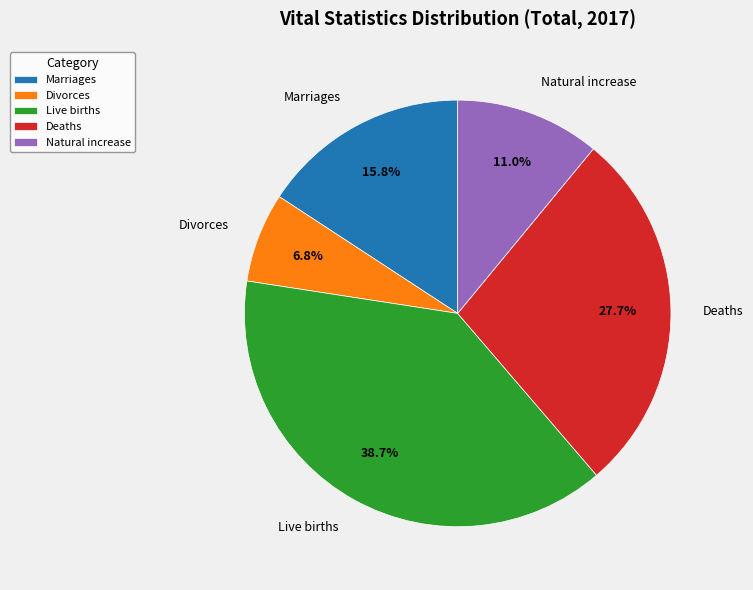

Rank the categories by value from lowest to highest.

Divorces, Natural increase, Marriages, Deaths, Live births